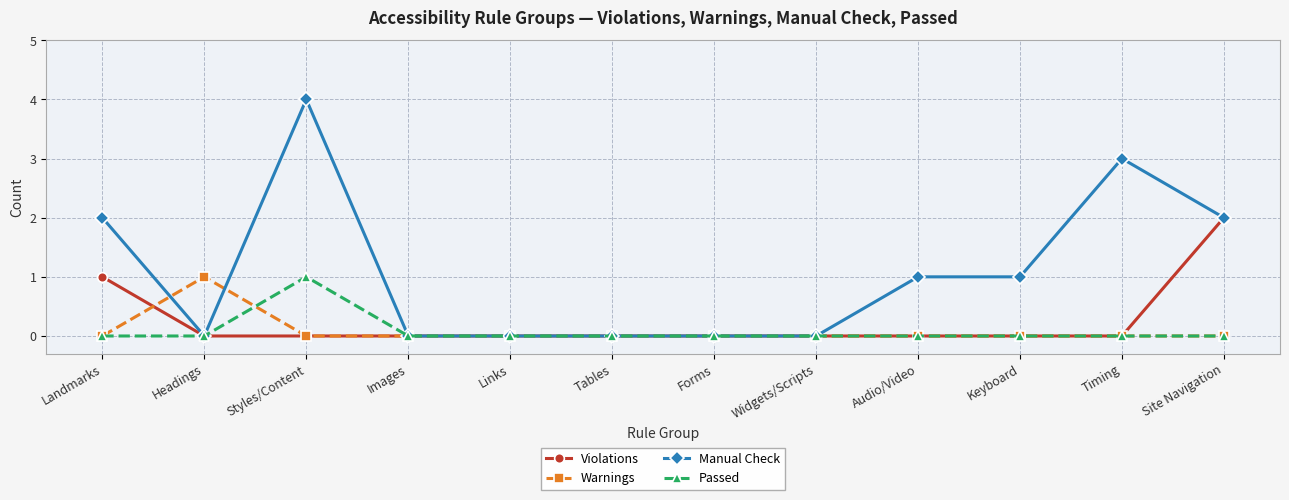

Which series has the largest total across all categories?

Manual Check